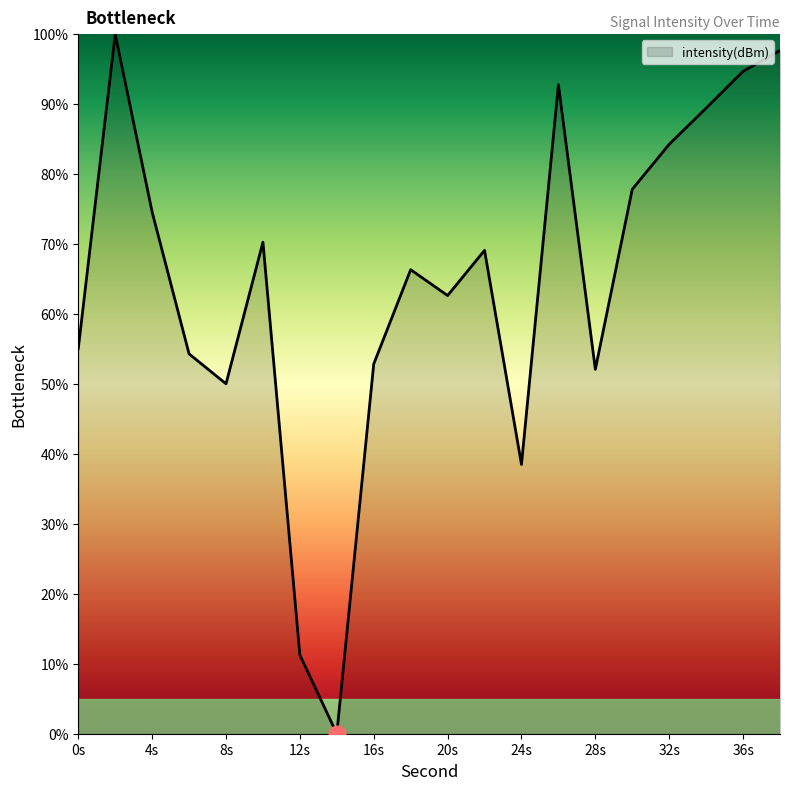

Reading left to right, what are all the values shown in this chart?

55.1	100.0	74.6	54.3	50.0	70.3	11.2	0.0	52.9	66.3	62.6	69.1	38.5	92.8	52.1	77.8	84.3	89.4	94.7	97.7